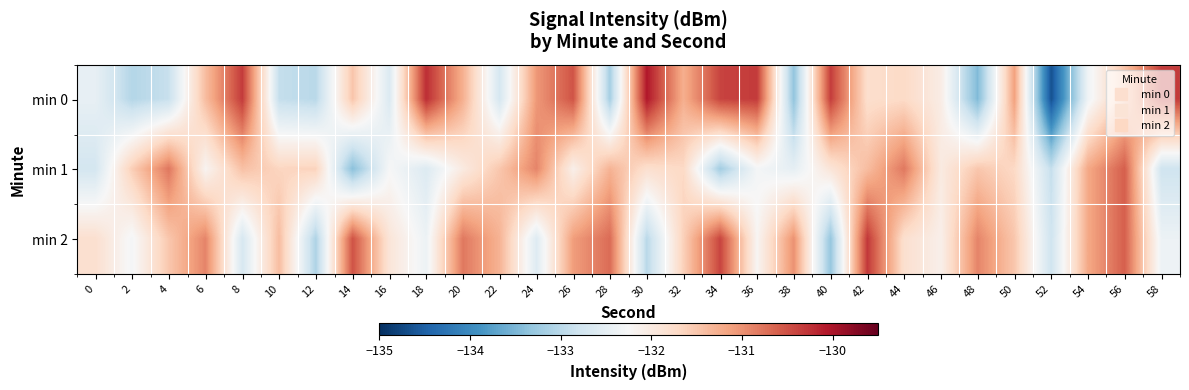

What is the difference between the highest and lowest values at 54?

1.2